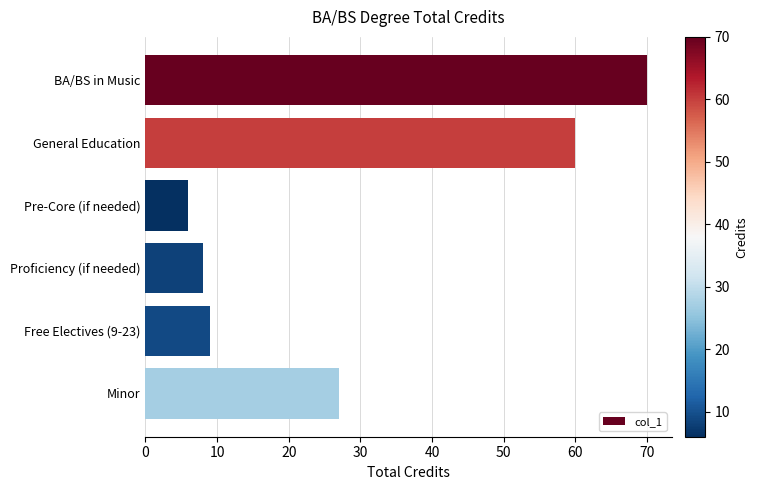

Are the bars grouped side by side (vs. stacked)?

No